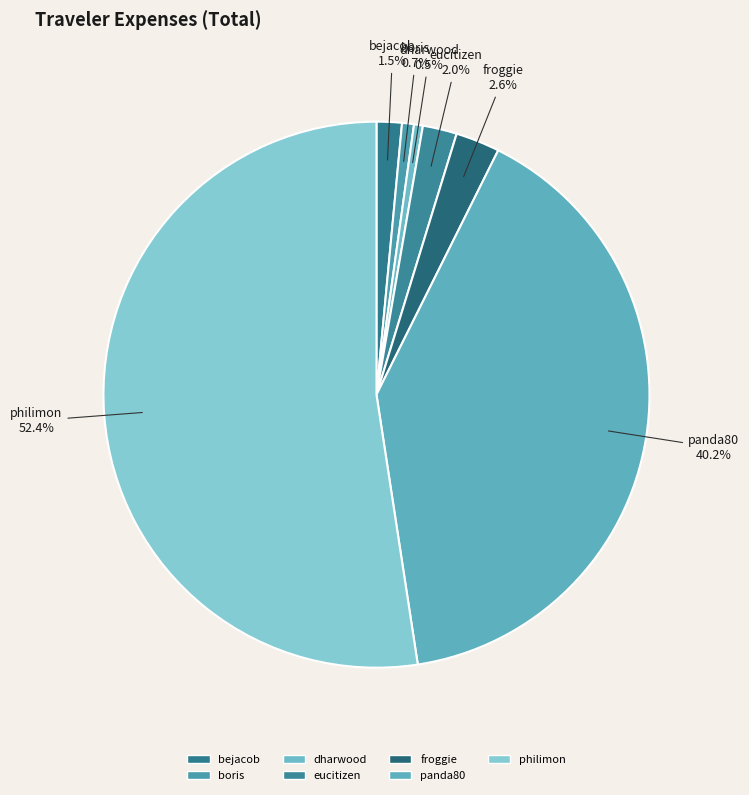

Approximately how many times larger is the value at bejacob compared to boris?

2.1